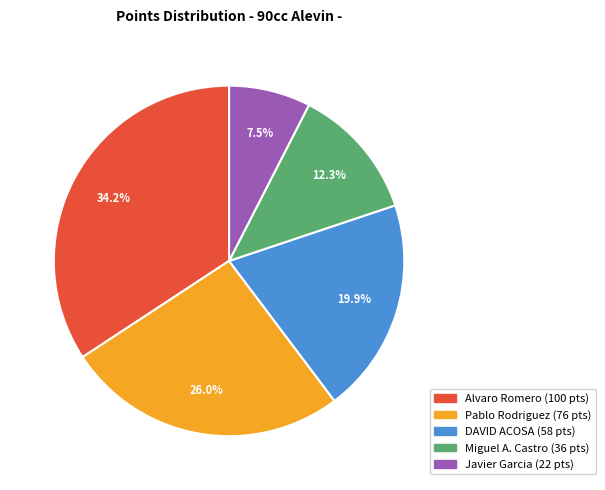

Is there a majority slice in this chart?

No